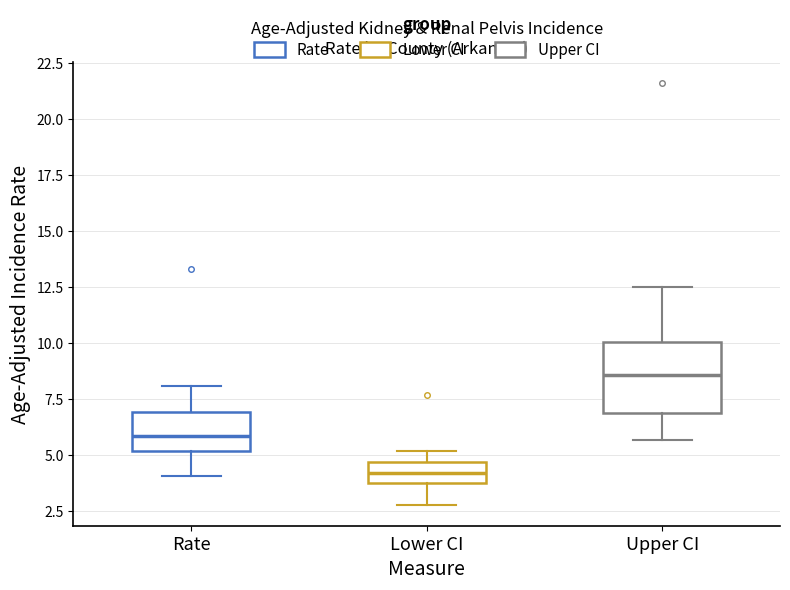

Where does the lower whisker of the box for Rate end on the y-axis? The values are not printed on the chart, so give them approximately, as read against the axis.

4.0